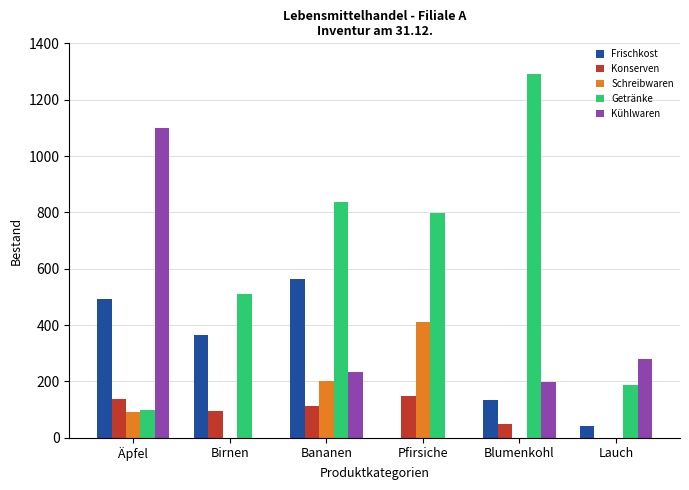

What is the difference between the Konserven values at Pfirsiche and Bananen?

34